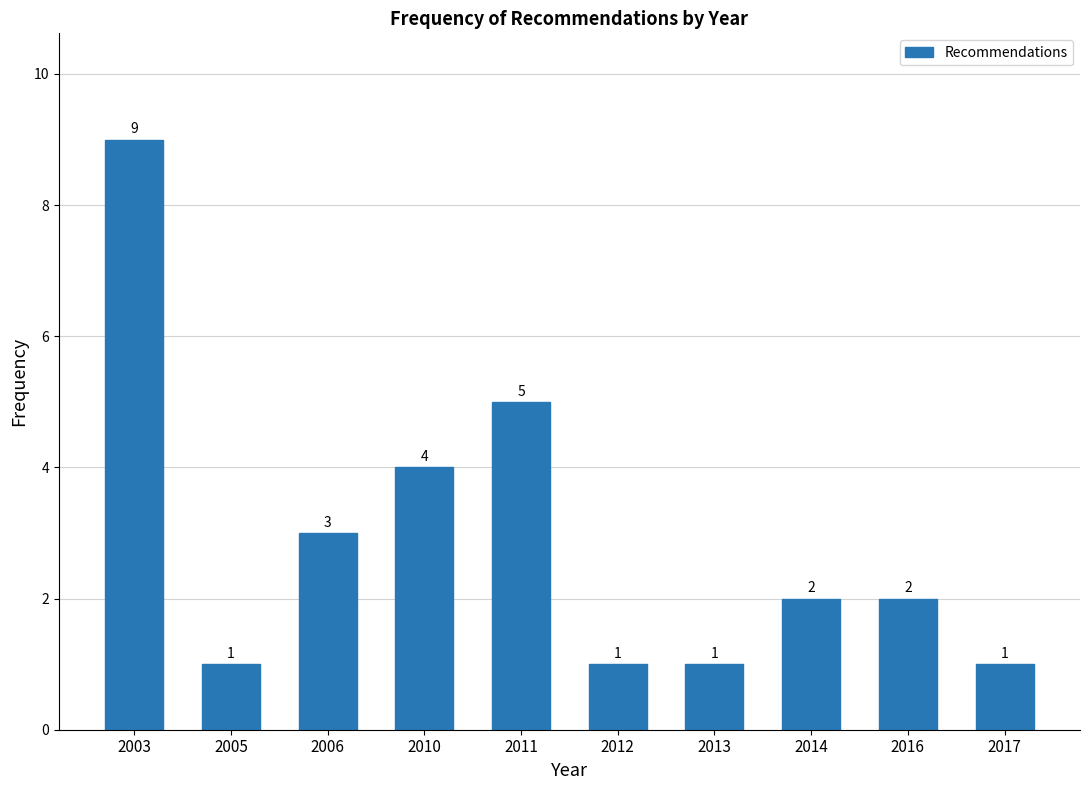

Reading left to right, list all the values displayed in this chart.

2003=9	2005=1	2006=3	2010=4	2011=5	2012=1	2013=1	2014=2	2016=2	2017=1